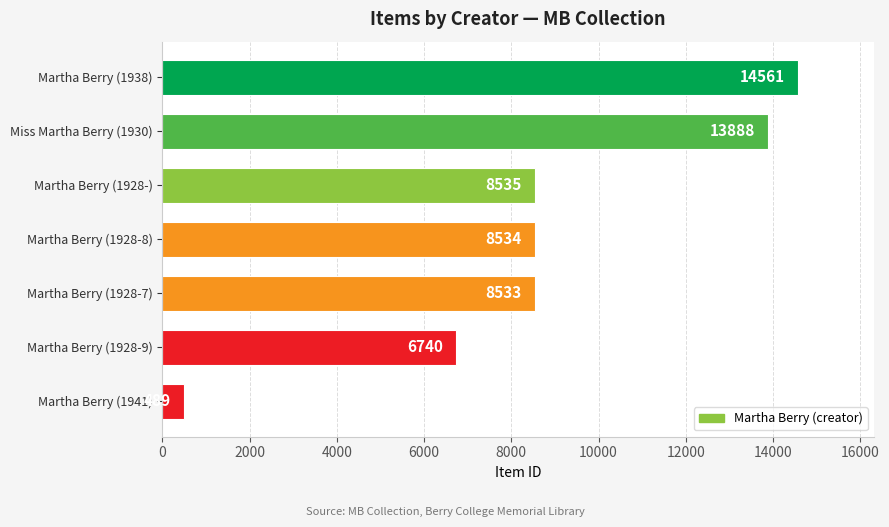

What is the difference between the maximum and minimum values?

14072